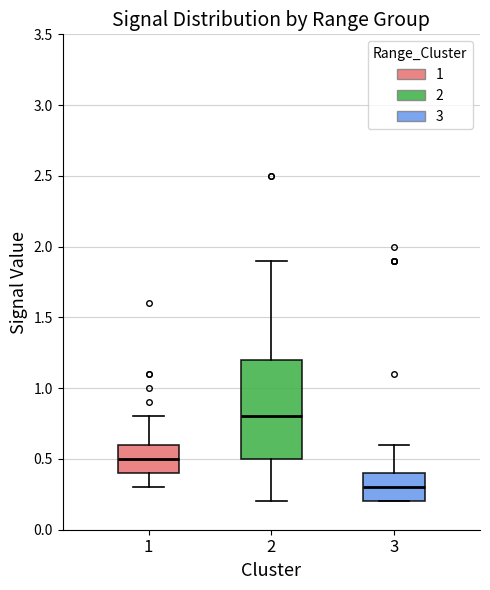

Reading left to right, transcribe this box plot: for each box, give where its median line is, the range the box spans, and where its two whiskers end, as read against the y-axis. The values are not printed on the chart, so give them approximately, as read against the axis.

1: median 0.5, box 0.4 to 0.6, whiskers 0.3 to 0.8
2: median 0.8, box 0.5 to 1.2, whiskers 0.2 to 1.9
3: median 0.3, box 0.2 to 0.4, whiskers 0.2 to 0.6